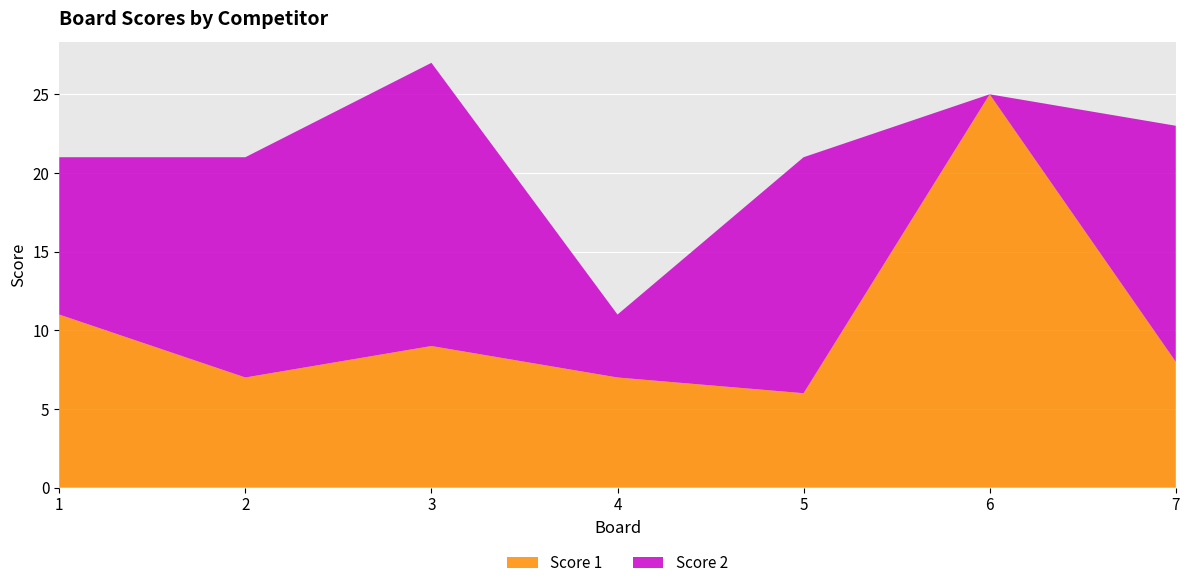

Reading right to left, what are all the values shown in this chart?

Score 1: 8	25	6	7	9	7	11
Score 2: 15	0	15	4	18	14	10